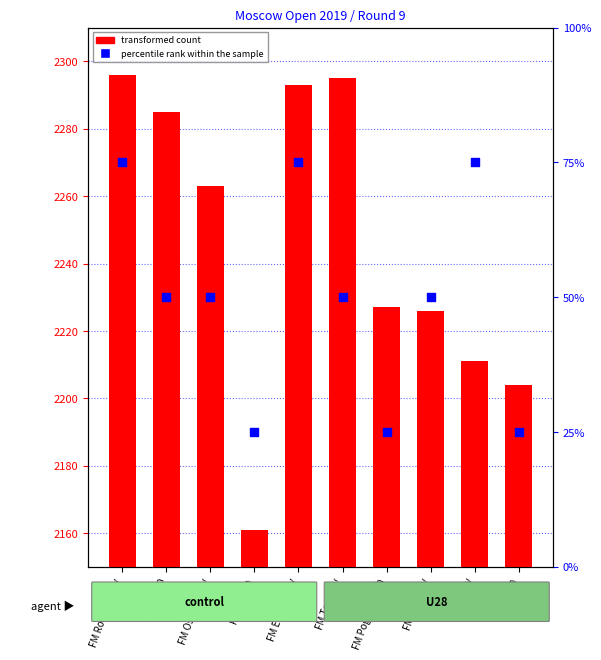

Which series has the widest spread of Y values?

transformed count